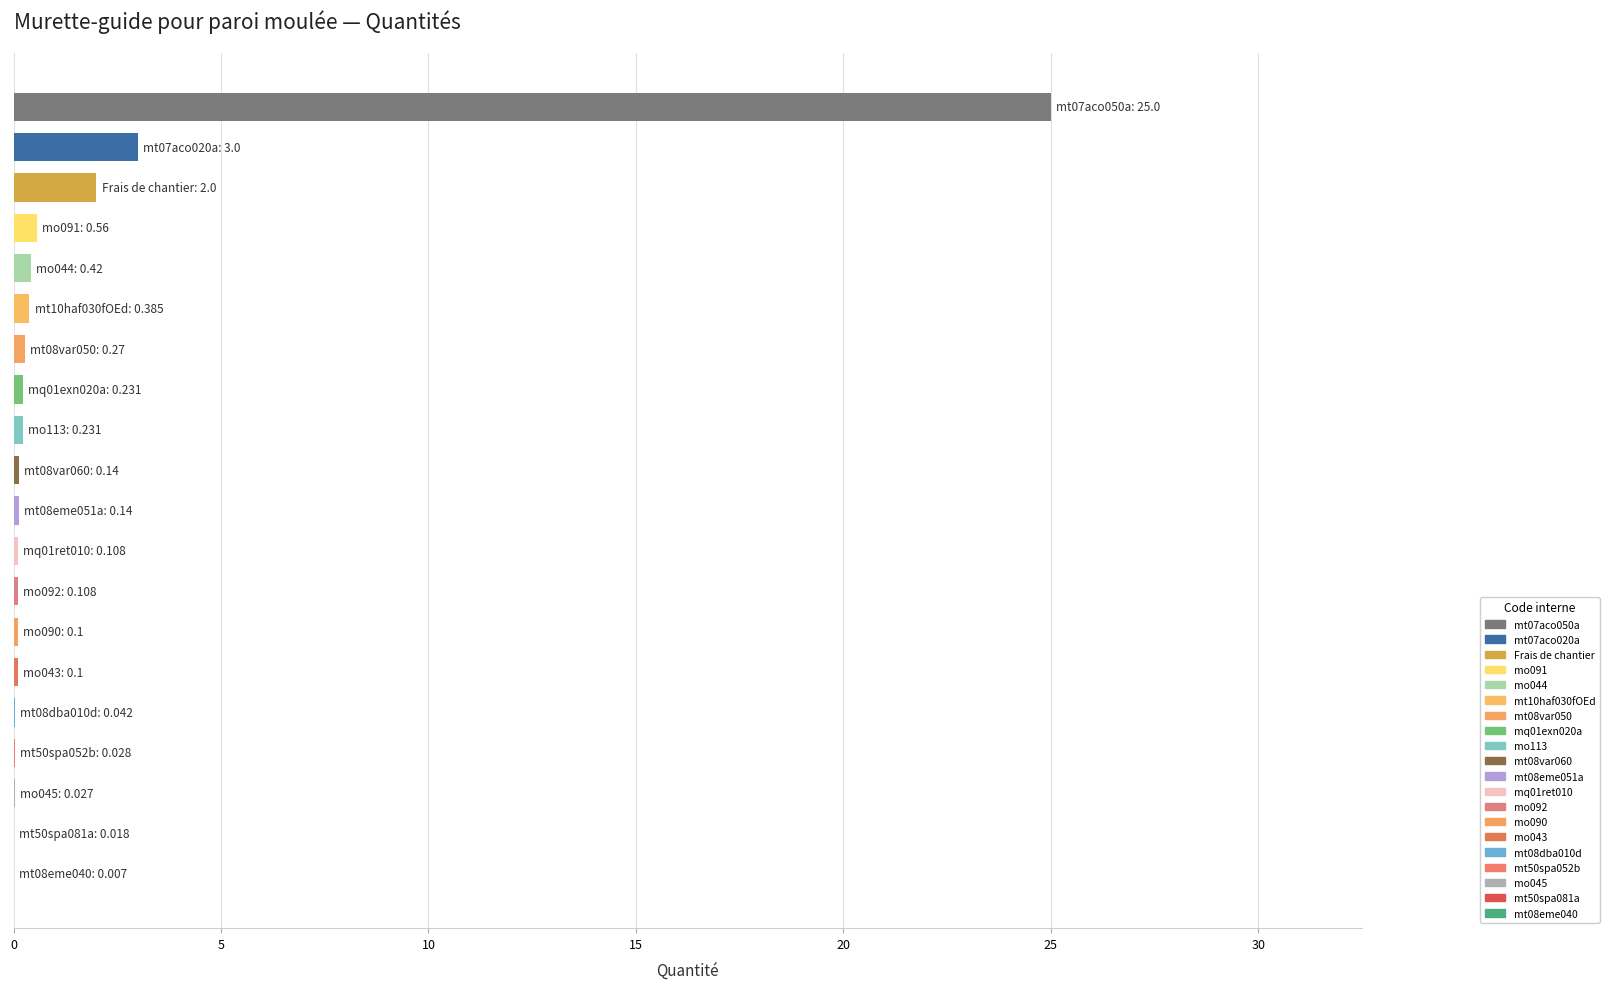

Are the bars horizontal?

Yes